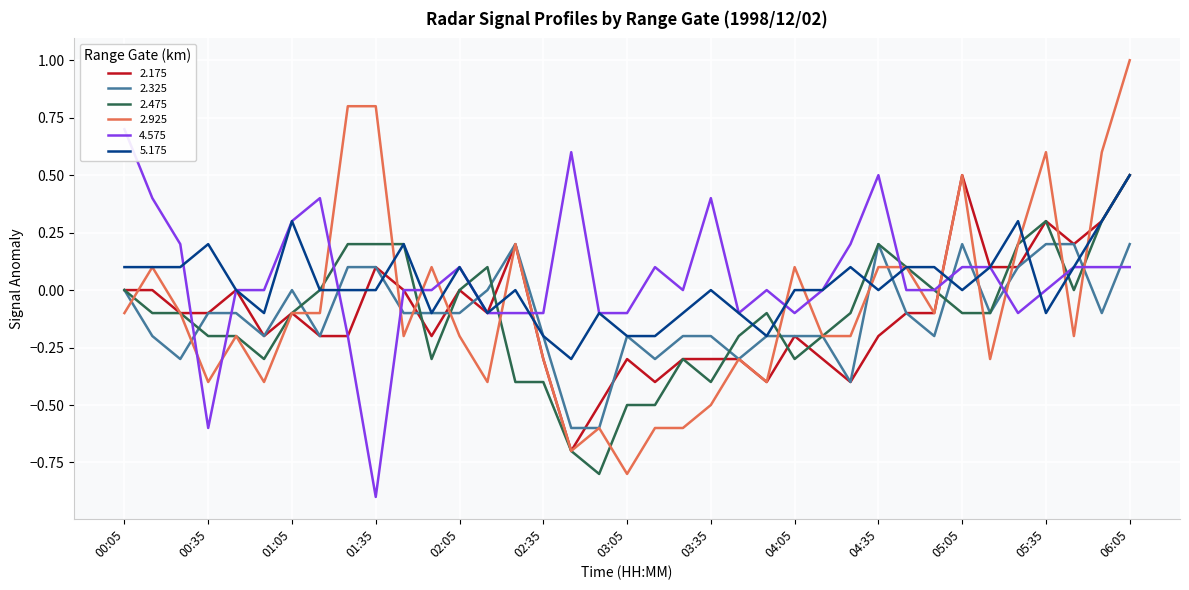

What is the difference between the highest and lowest values at 05:35?

0.7